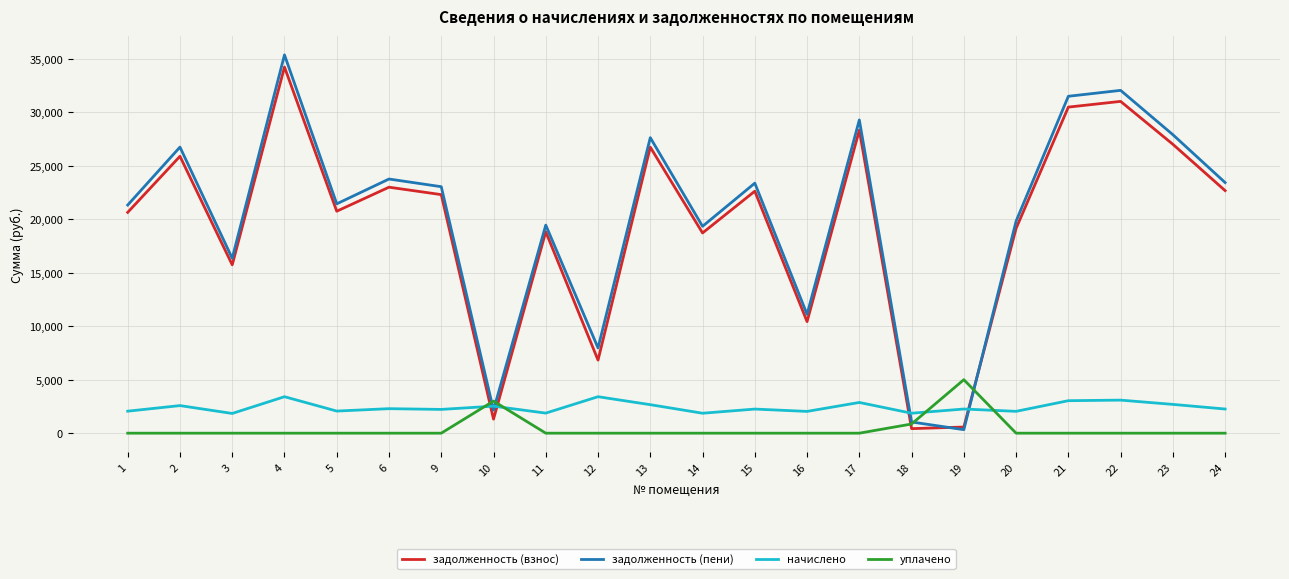

True or false: задолженность (взнос) has a value of 44489.0 at 23.

False